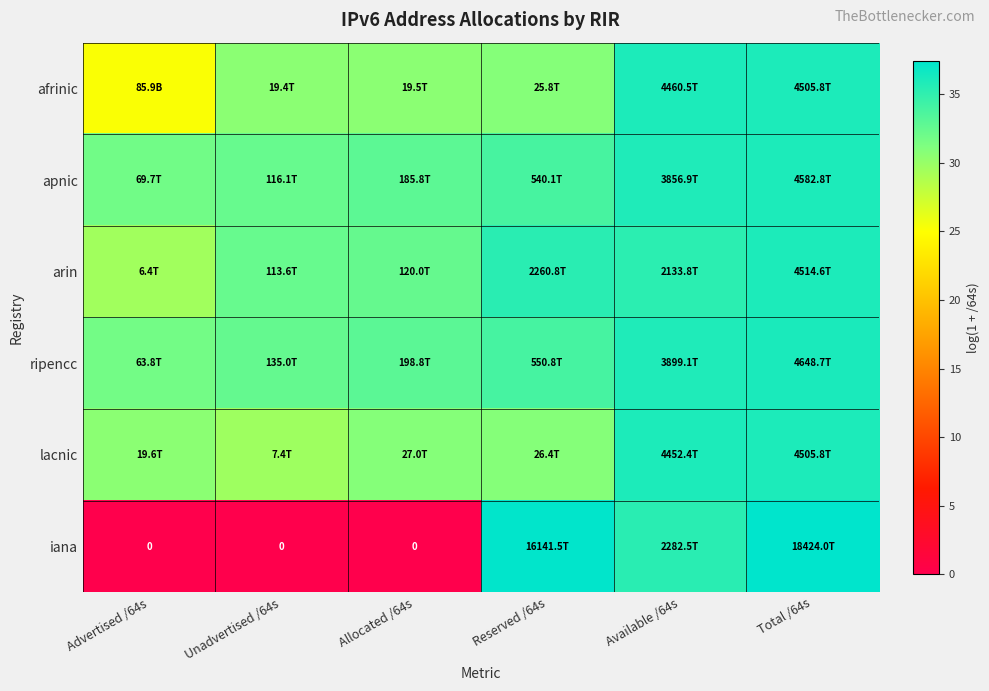

Rank the categories by lacnic value from lowest to highest.

Unadvertised /64s, Advertised /64s, Reserved /64s, Allocated /64s, Available /64s, Total /64s